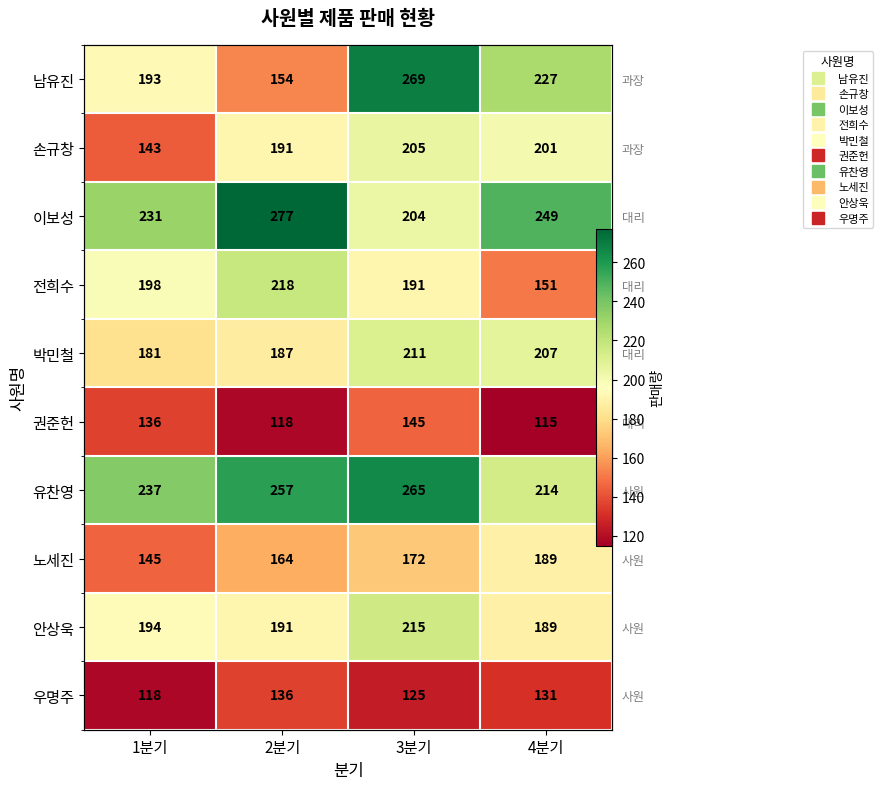

What is the average value of the 안상욱 series?

197